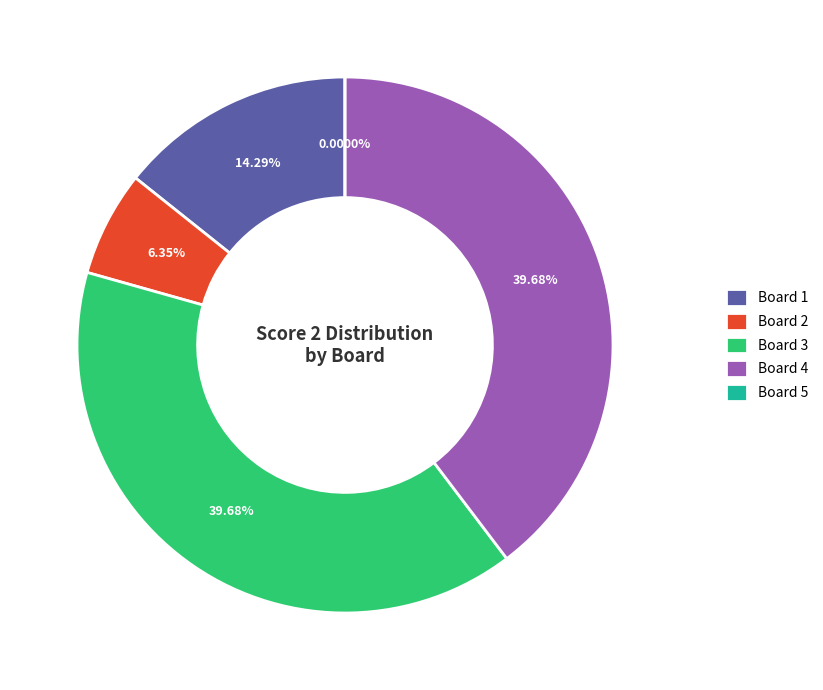

What is the ratio of the value at Board 3 to the value at Board 4?

1.0